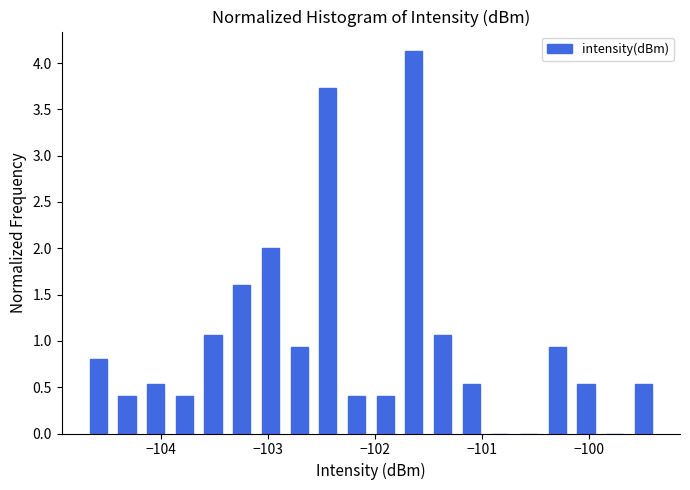

Around what value on the x-axis is the tallest bar? Give the approximate position of its centre, as read against the axis.

-101.6